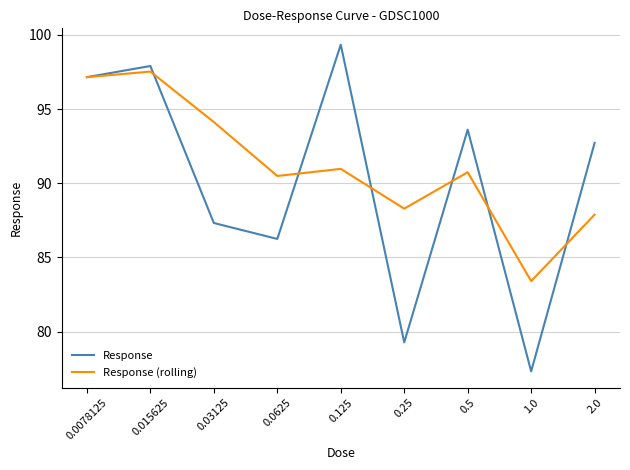

Is it true that Response (rolling) equals 90.7 at 0.5?

True